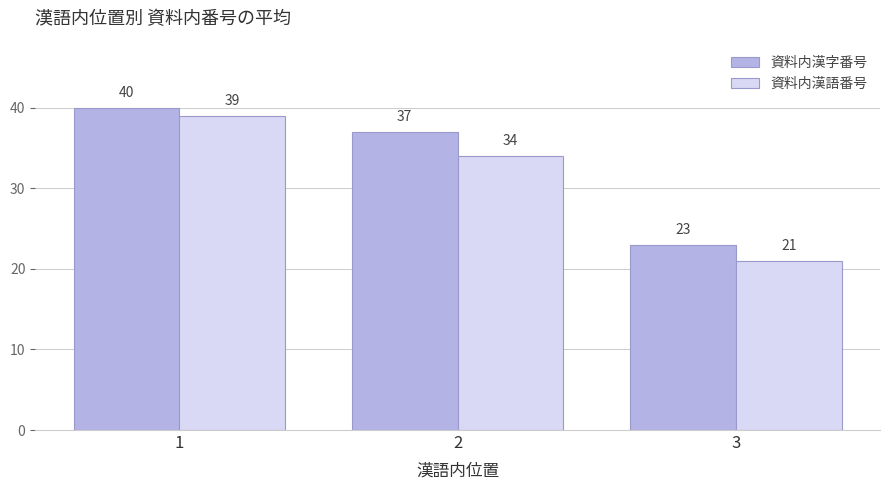

What is the difference between the highest and lowest values at 1?

1